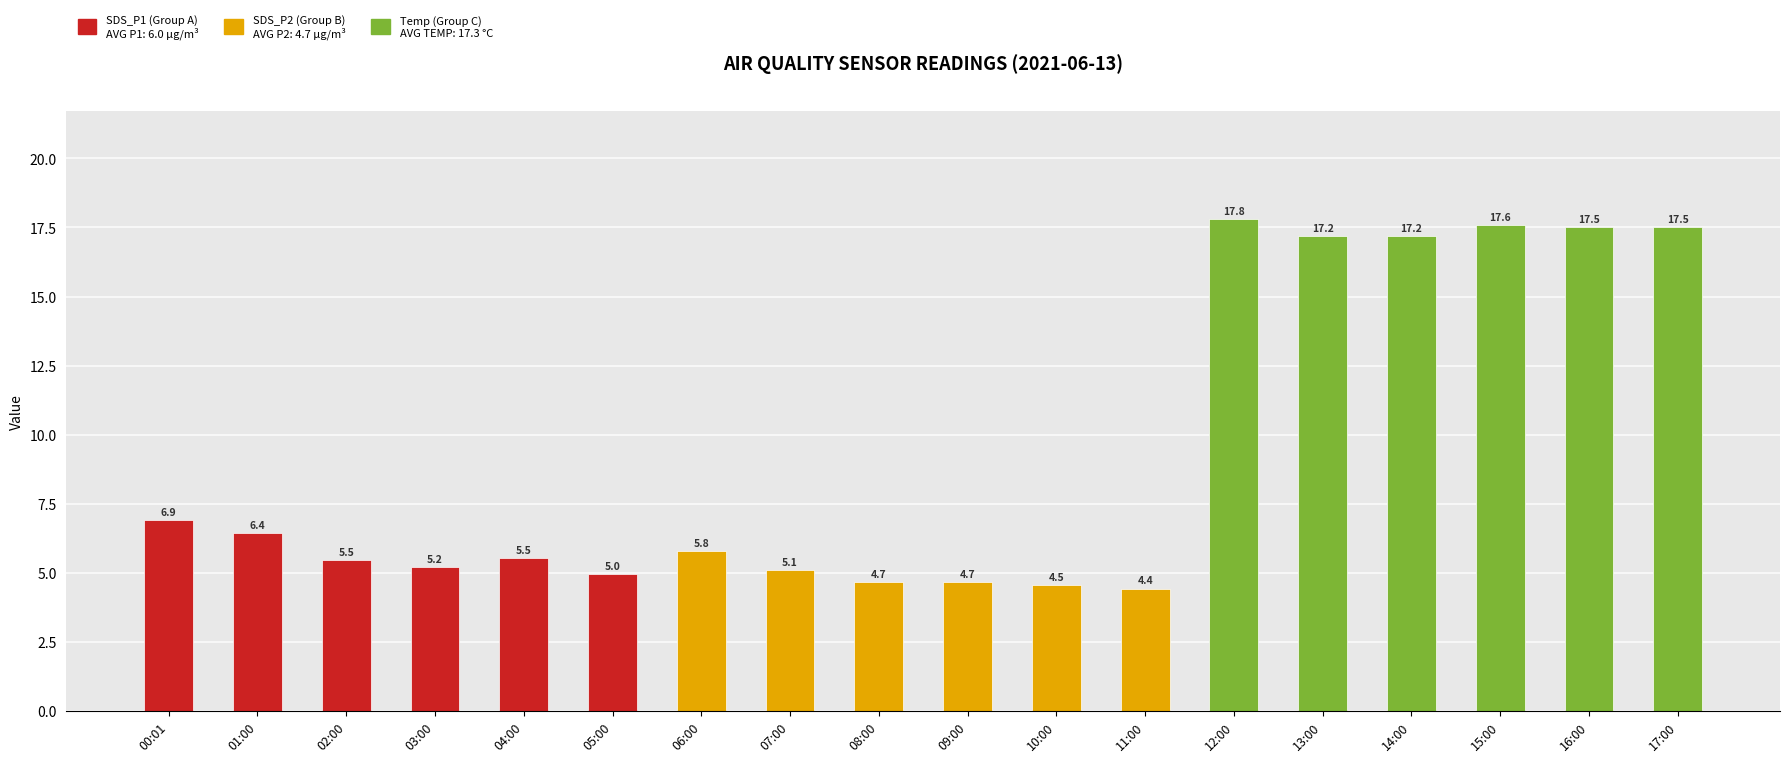

What is the label of the 15th bar from the right?

03:00